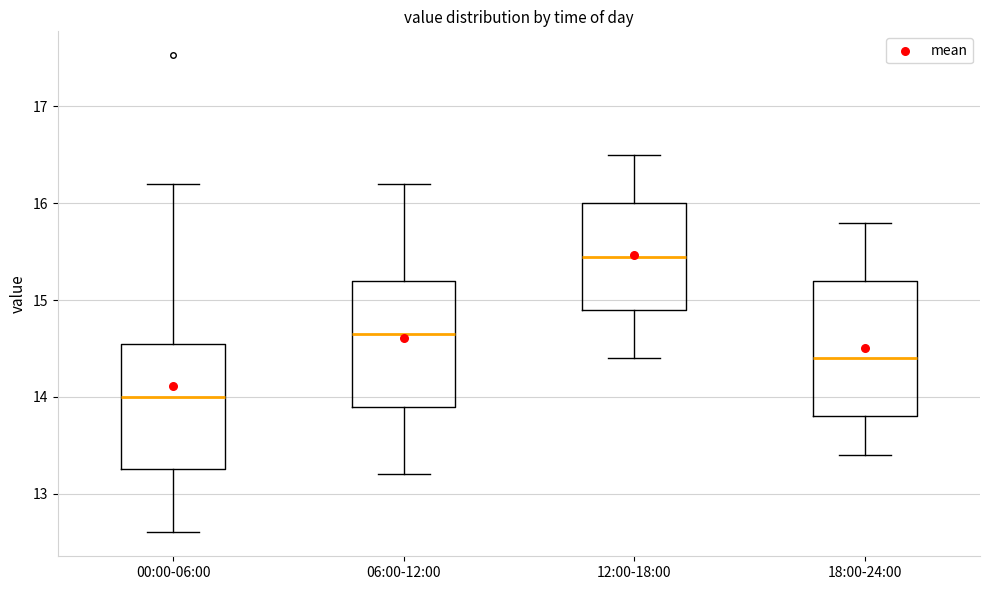

Reading left to right, transcribe this box plot: for each box, give where its median line is, the range the box spans, and where its two whiskers end, as read against the y-axis. The values are not printed on the chart, so give them approximately, as read against the axis.

00:00-06:00: median 14.0, box 13.3 to 14.6, whiskers 12.6 to 16.2
06:00-12:00: median 14.7, box 13.9 to 15.2, whiskers 13.2 to 16.2
12:00-18:00: median 15.5, box 14.9 to 16.0, whiskers 14.4 to 16.5
18:00-24:00: median 14.4, box 13.8 to 15.2, whiskers 13.4 to 15.8